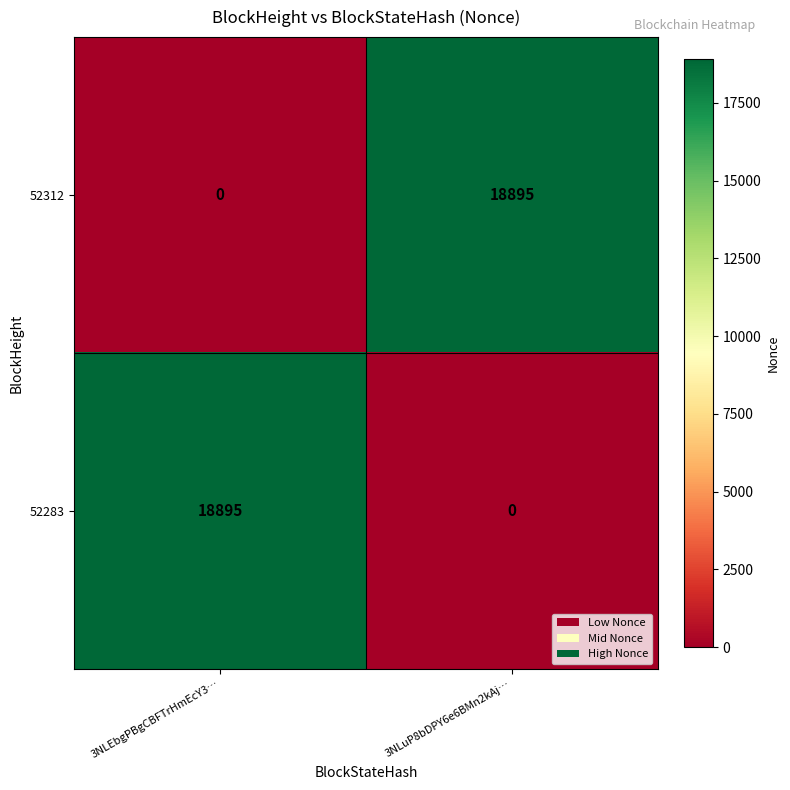

How many positive values does the 52312 series have?

1